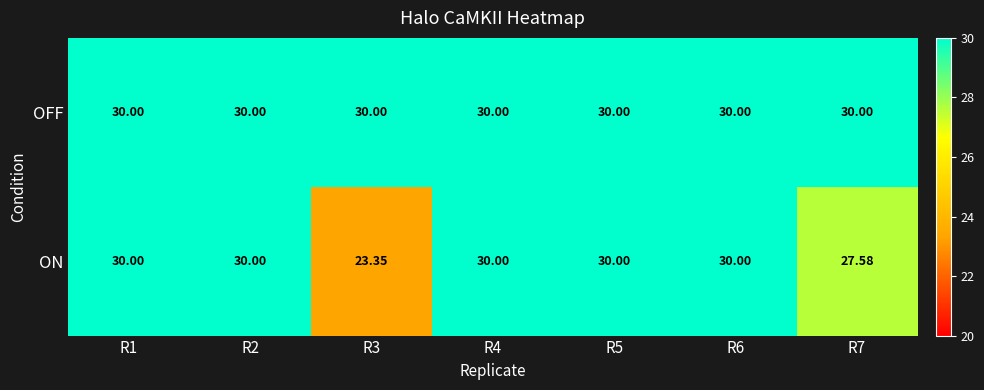

Which series has the largest total across all categories?

OFF